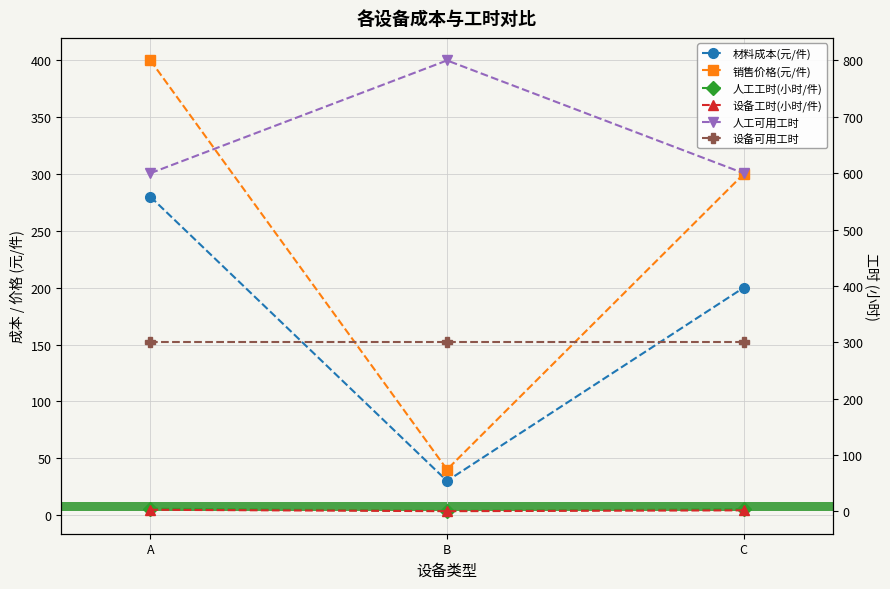

Reading left to right, what are all the values shown in this chart?

材料成本(元/件): 280.0	30.0	200.0
销售价格(元/件): 400.0	40.0	300.0
人工工时(小时/件): 5.0	1.0	4.0
设备工时(小时/件): 3.0	0.5	2.0
人工可用工时: 600.0	800.0	600.0
设备可用工时: 300.0	300.0	300.0